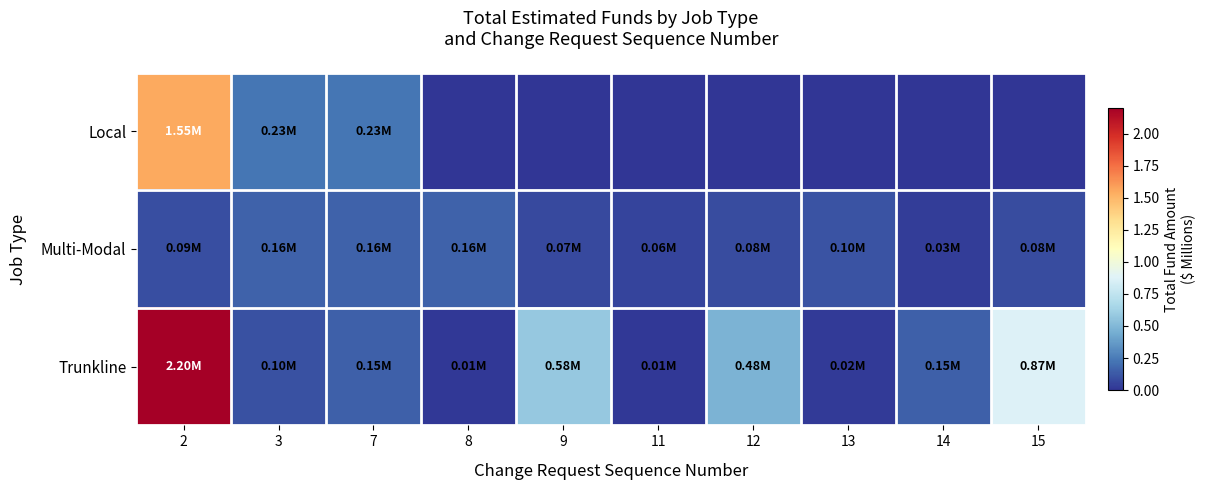

How many distinct data groups are displayed?

3